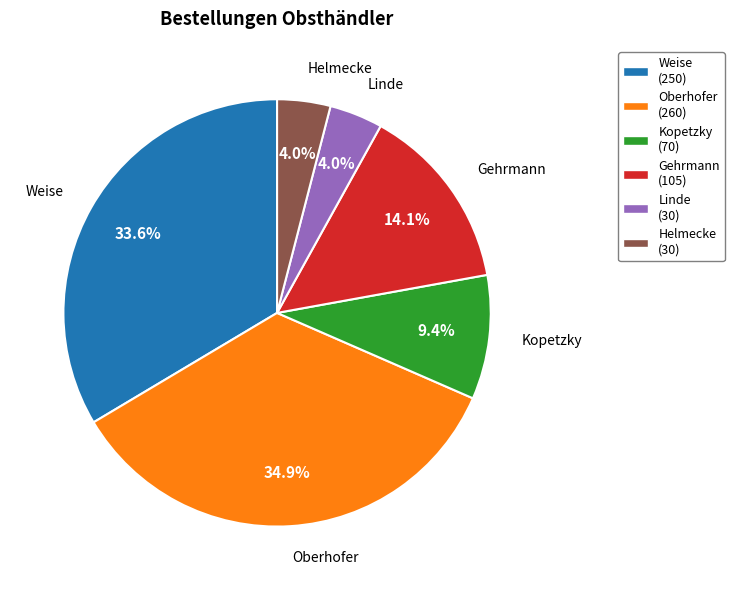

How many segments does this pie chart have?

6